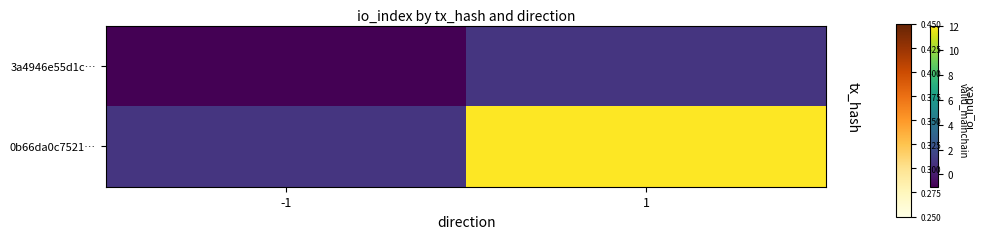

Rank the series at 1 from lowest to highest value.

3a4946e55d1c…, 0b66da0c7521…